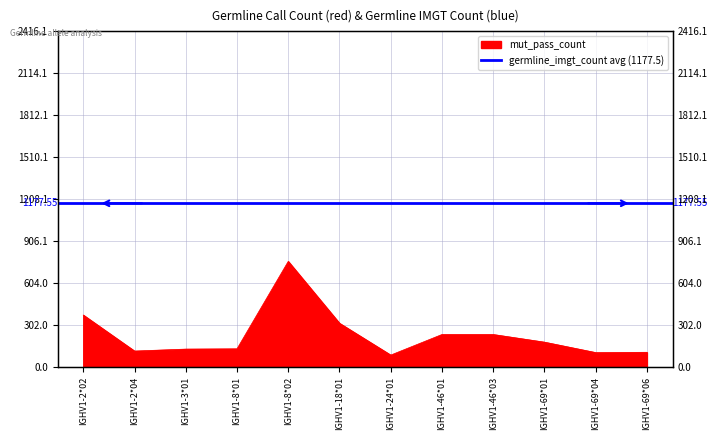

What position from the left is IGHV1-24*01?

7